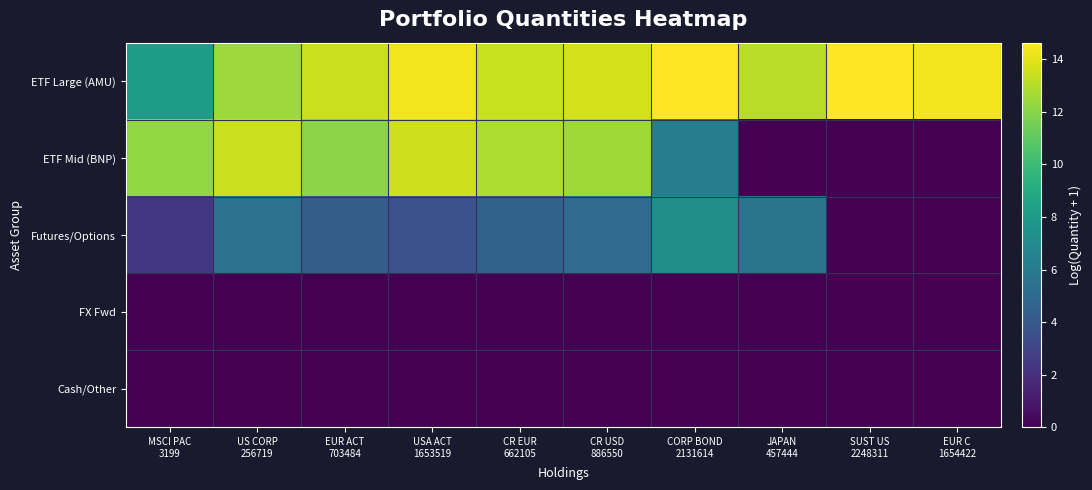

Which label corresponds to the smallest value in the chart?

JAPAN
457444